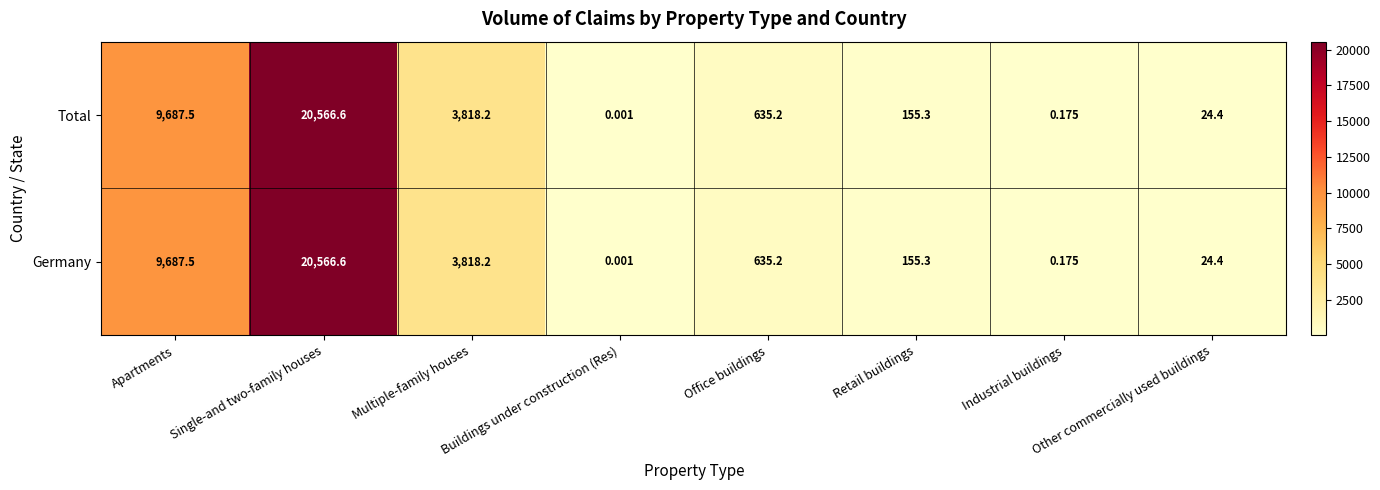

Is the value of Germany at Apartments greater than the value of Total at Industrial buildings?

Yes